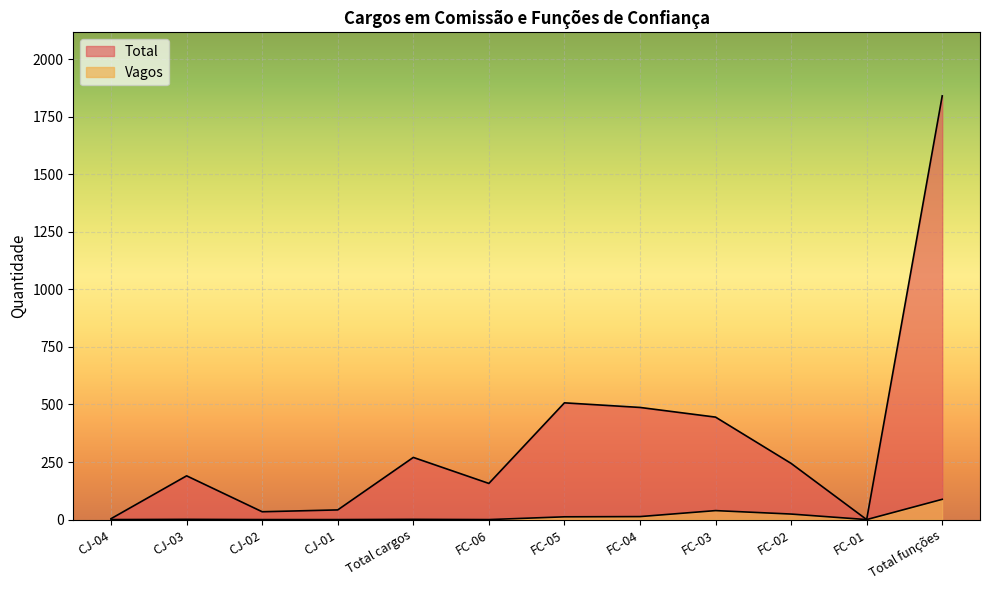

What is the approximate value of Vagos at FC-02, to the nearest 5?

25